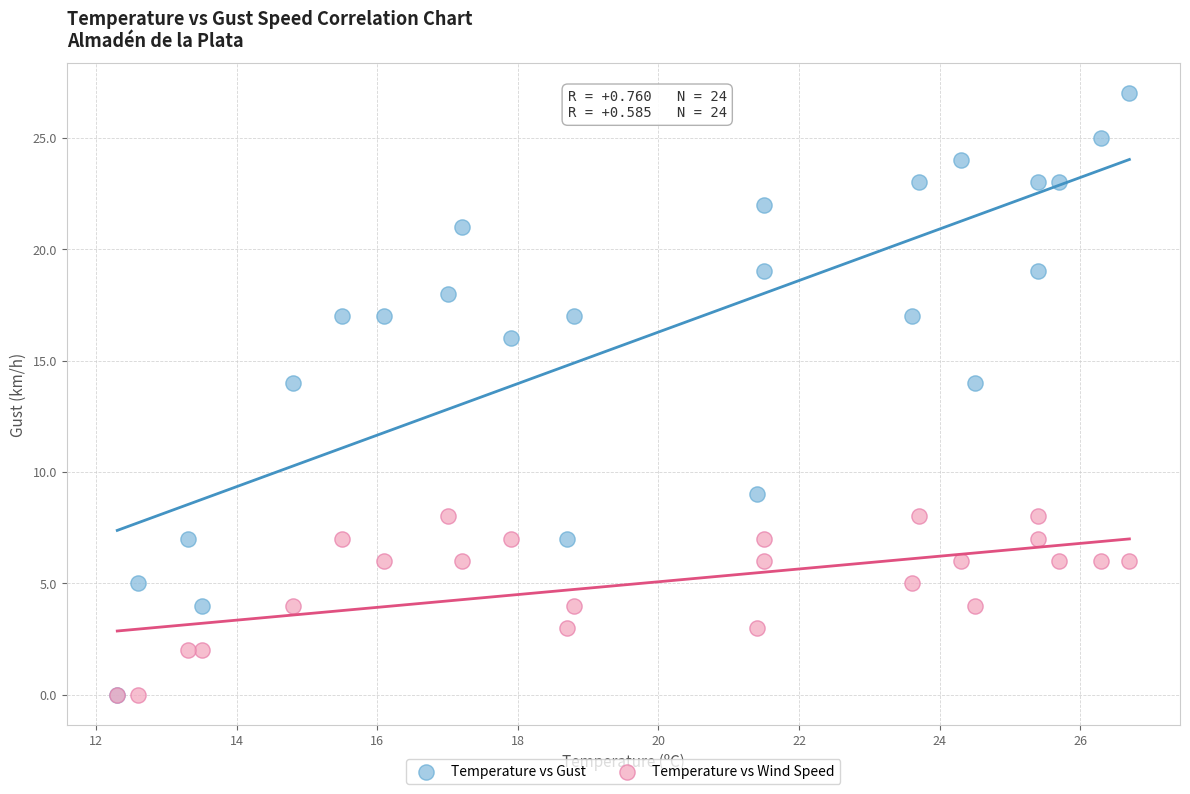

Which series contains the highest Y value?

Temperature vs Gust